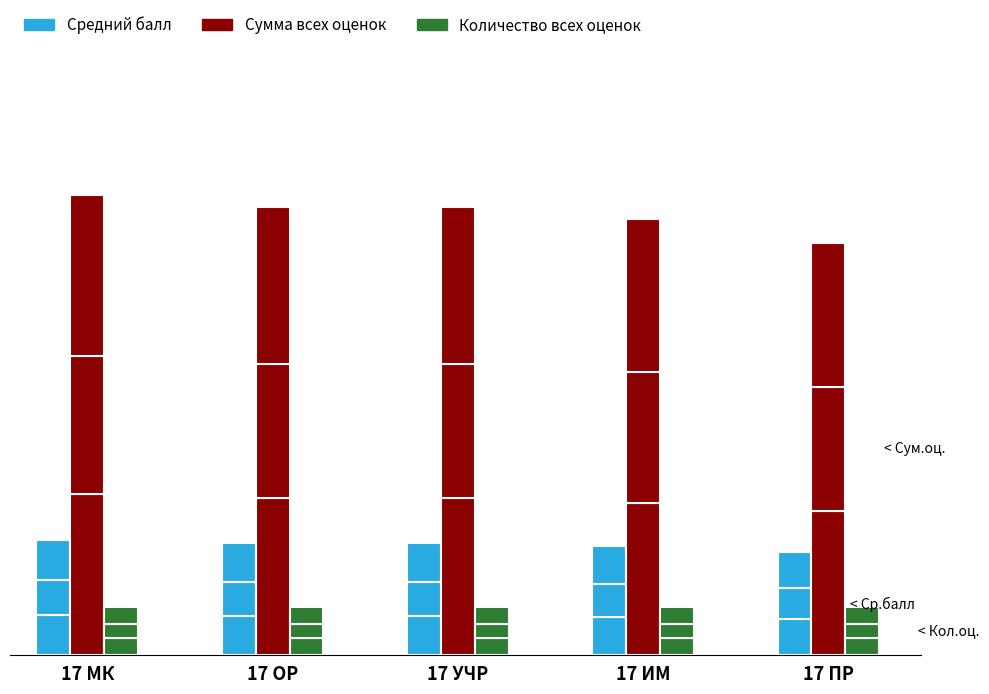

What is the difference between the highest and lowest values at 17 ПР?

10.5